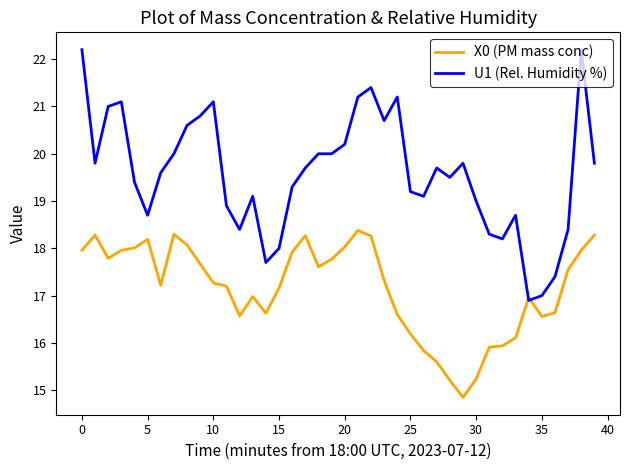

List the series in order of their overall mean, highest first.

U1 (Rel. Humidity %), X0 (PM mass conc)